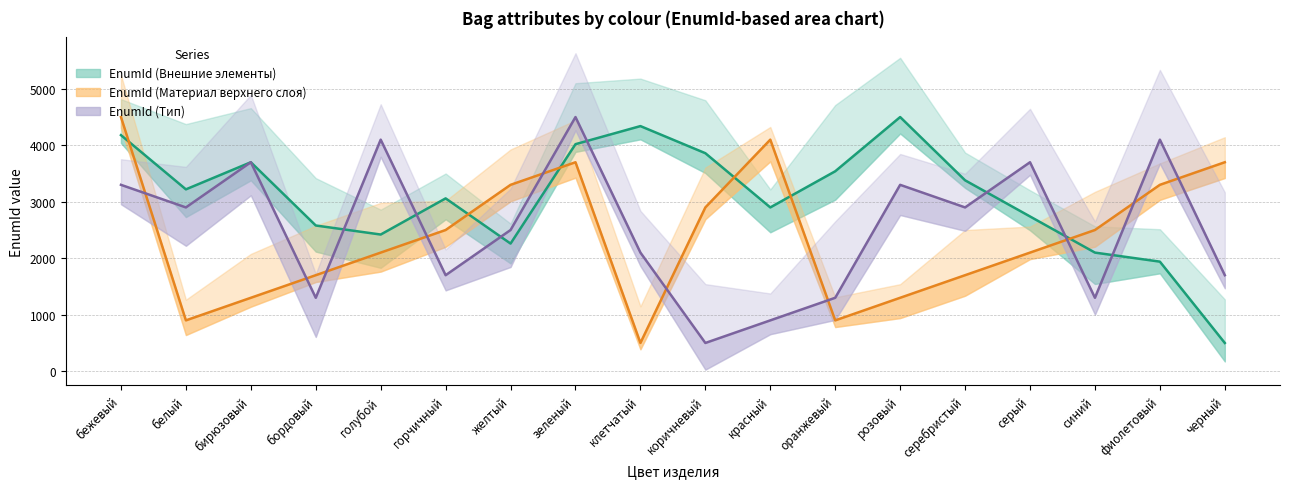

At which category does the chart reach its minimum across all series?

черный